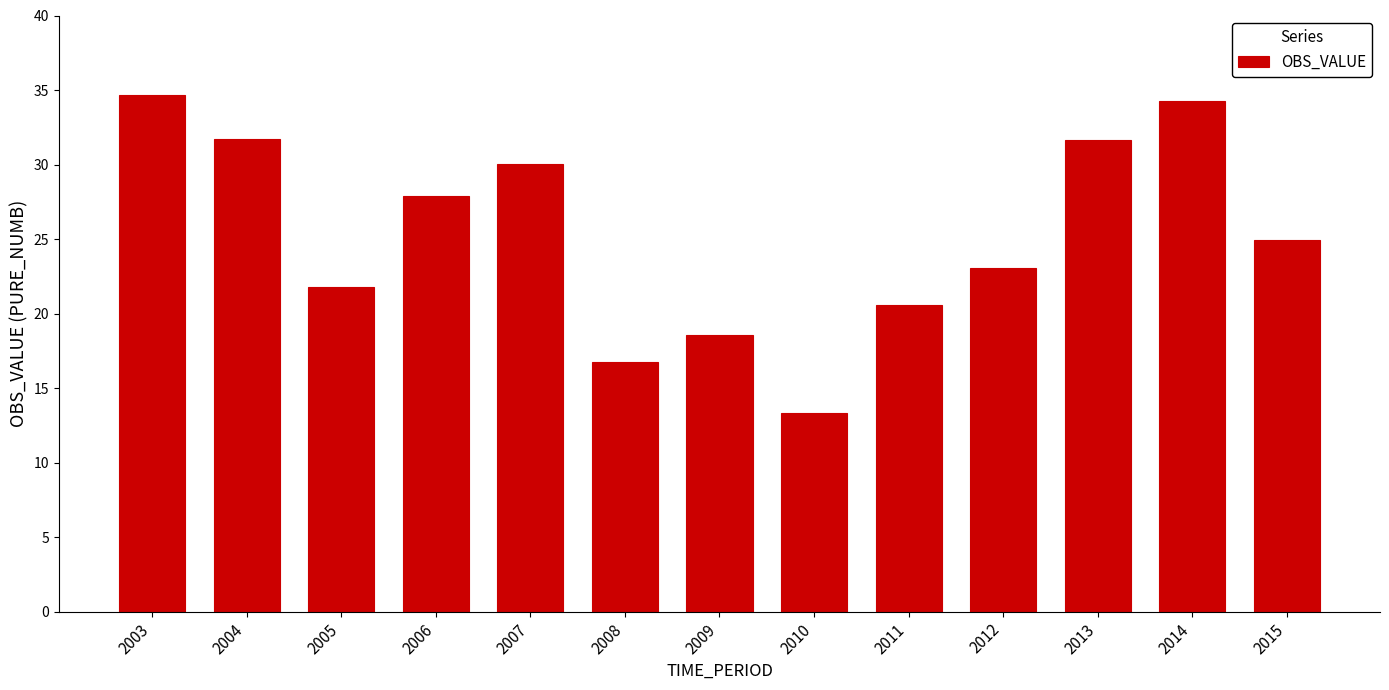

Are the bars grouped side by side (vs. stacked)?

No